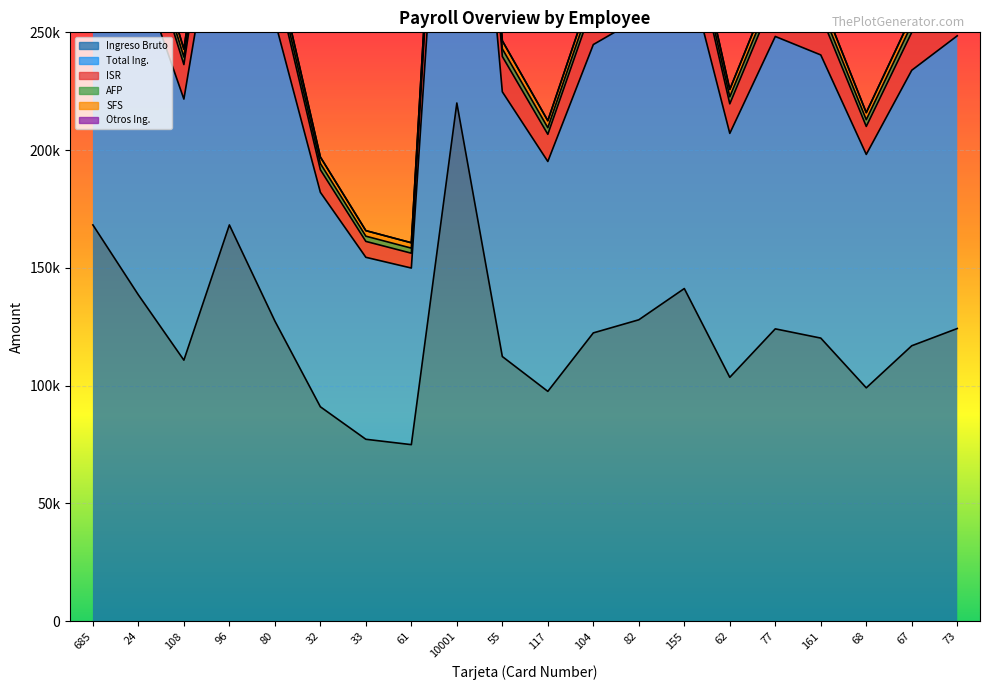

What position from the left is 155?

14